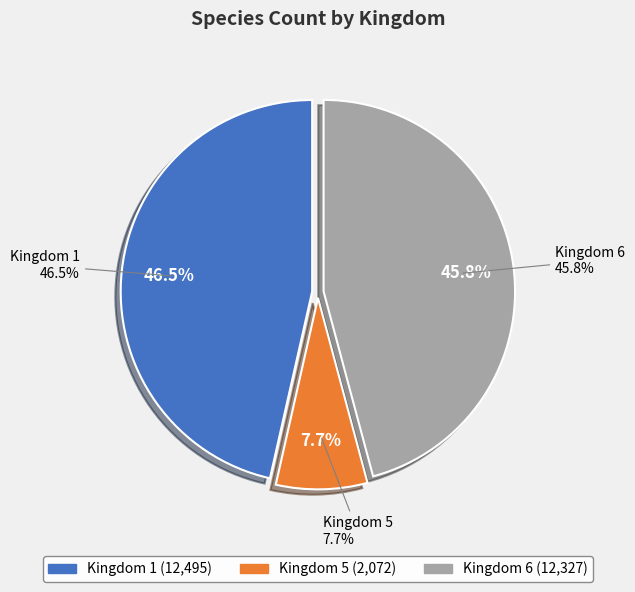

Combined, what portion of the pie is Kingdom 5 and Kingdom 1?

54.2%